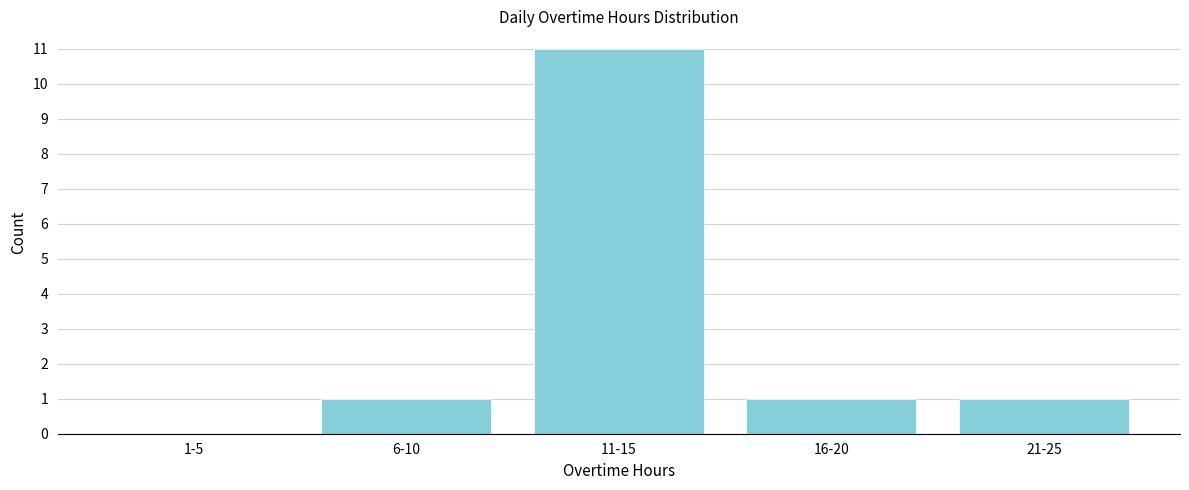

Reading right to left, transcribe all the data shown in this chart.

21-25=1	16-20=1	11-15=11	6-10=1	1-5=0